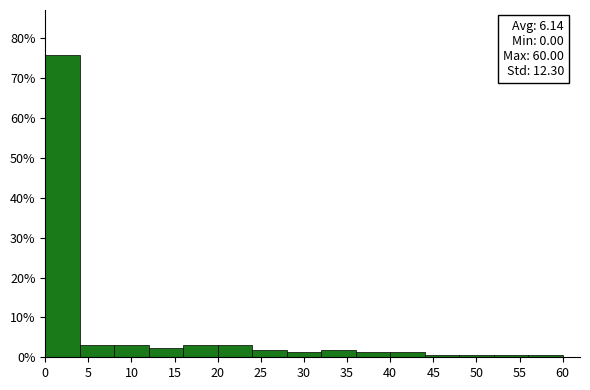

Which range on the x-axis has the tallest bar?

0 to 4